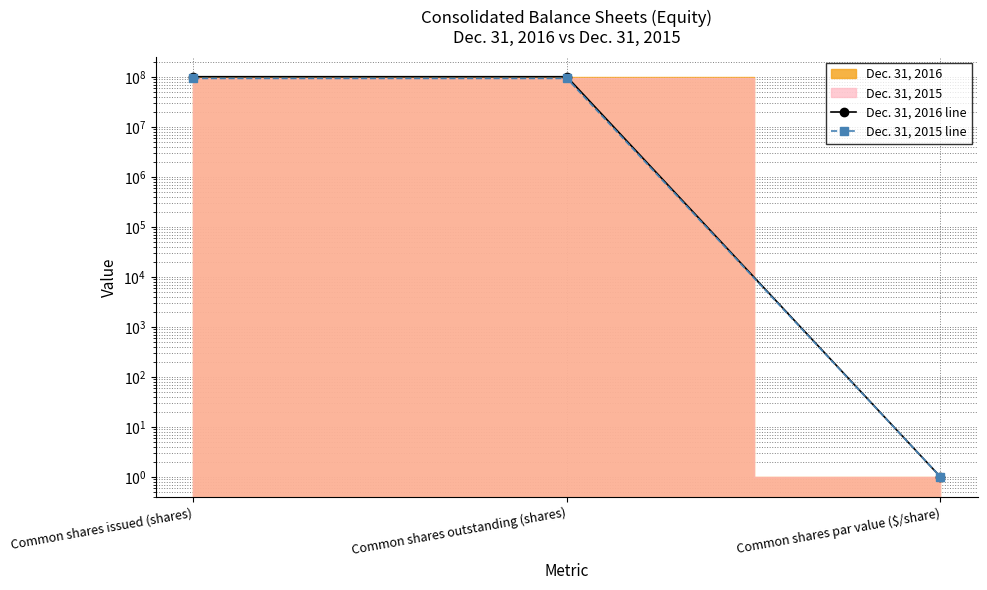

Is the value of Dec. 31, 2015 line at Common shares outstanding (shares) greater than the value of Dec. 31, 2016 line at Common shares issued (shares)?

No